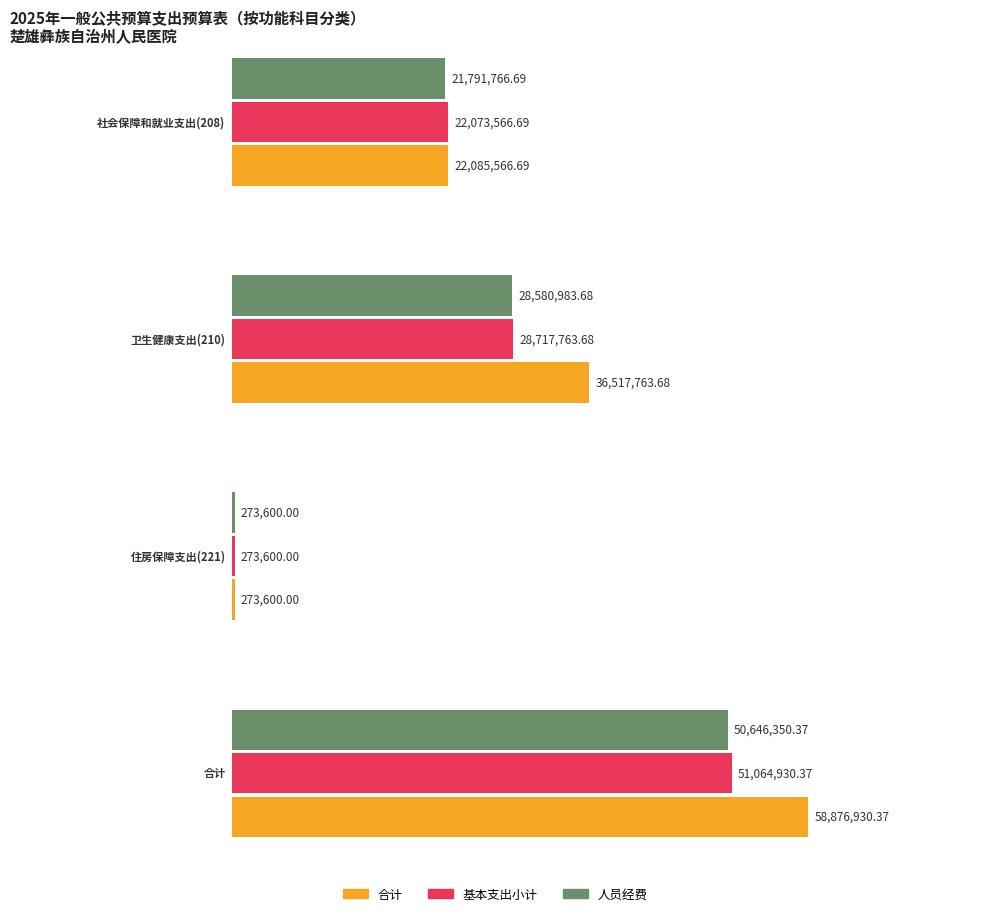

What position from the left is 社会保障和就业支出(208)?

1